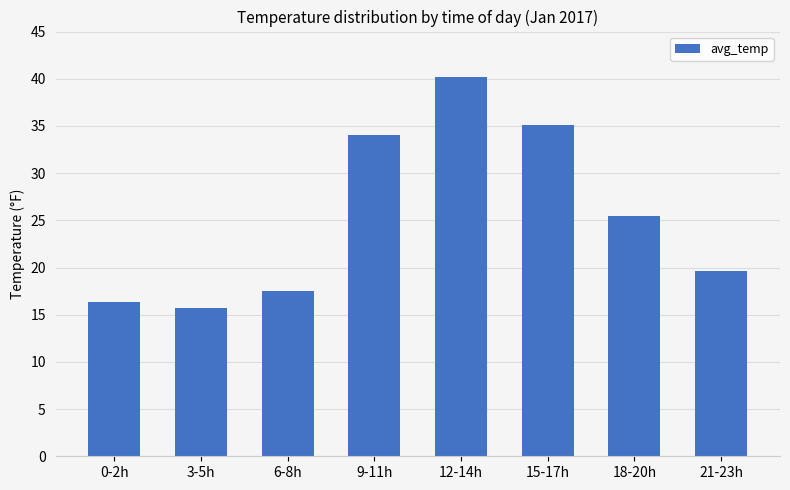

What is the label of the 8th bar from the left?

21-23h